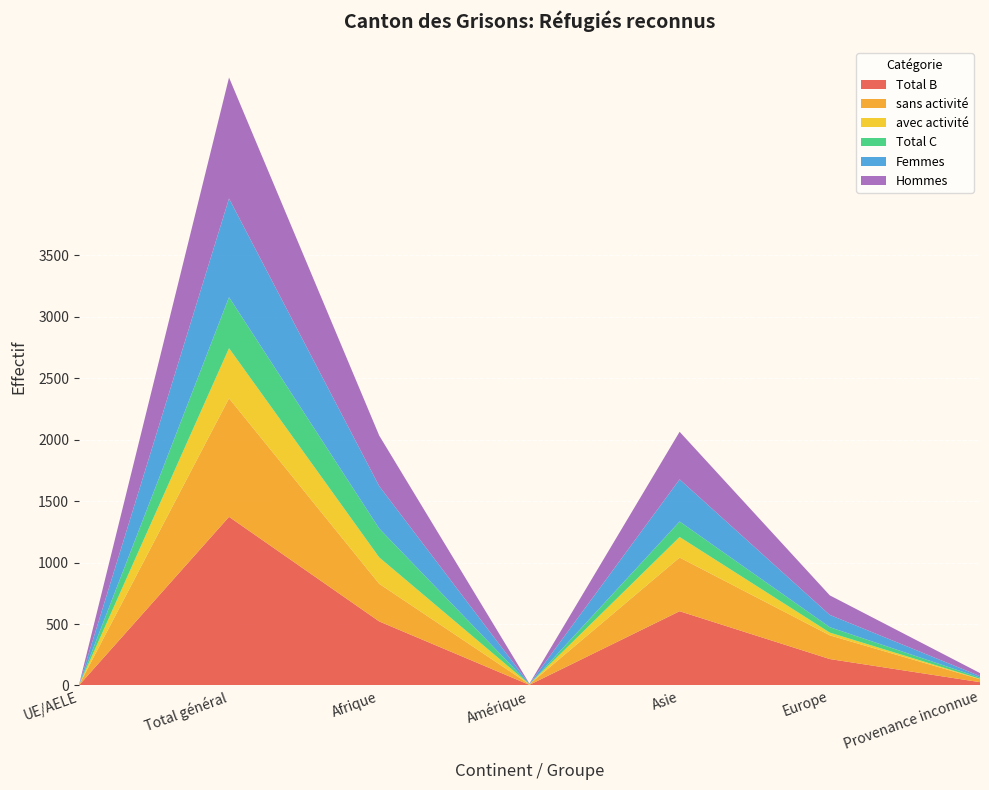

Reading left to right, what are all the values shown in this chart?

Total B: 0	1372	521	5	604	215	27
sans activité: 0	964	306	4	437	193	24
avec activité: 0	408	215	1	167	22	3
Total C: 0	415	235	0	126	44	10
Femmes: 0	803	345	3	343	100	12
Hommes: 0	984	411	2	387	159	25